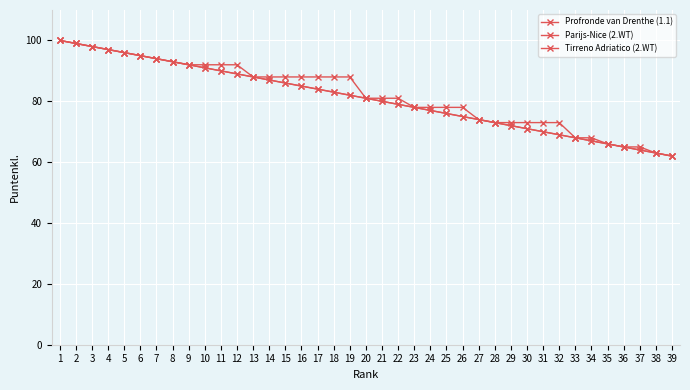

True or false: Parijs-Nice (2.WT) has a value of 110 at 19.

False